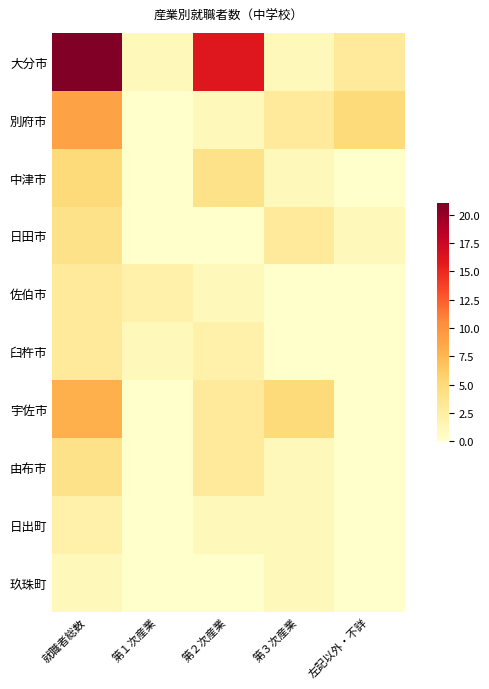

Reading left to right, transcribe all the data shown in this chart.

大分市: 就職者総数=21	第１次産業=1	第２次産業=16	第３次産業=1	左記以外・不詳=3
別府市: 就職者総数=9	第１次産業=0	第２次産業=1	第３次産業=3	左記以外・不詳=5
中津市: 就職者総数=5	第１次産業=0	第２次産業=4	第３次産業=1	左記以外・不詳=0
日田市: 就職者総数=4	第１次産業=0	第２次産業=0	第３次産業=3	左記以外・不詳=1
佐伯市: 就職者総数=3	第１次産業=2	第２次産業=1	第３次産業=0	左記以外・不詳=0
臼杵市: 就職者総数=3	第１次産業=1	第２次産業=2	第３次産業=0	左記以外・不詳=0
宇佐市: 就職者総数=8	第１次産業=0	第２次産業=3	第３次産業=5	左記以外・不詳=0
由布市: 就職者総数=4	第１次産業=0	第２次産業=3	第３次産業=1	左記以外・不詳=0
日出町: 就職者総数=2	第１次産業=0	第２次産業=1	第３次産業=1	左記以外・不詳=0
玖珠町: 就職者総数=1	第１次産業=0	第２次産業=0	第３次産業=1	左記以外・不詳=0